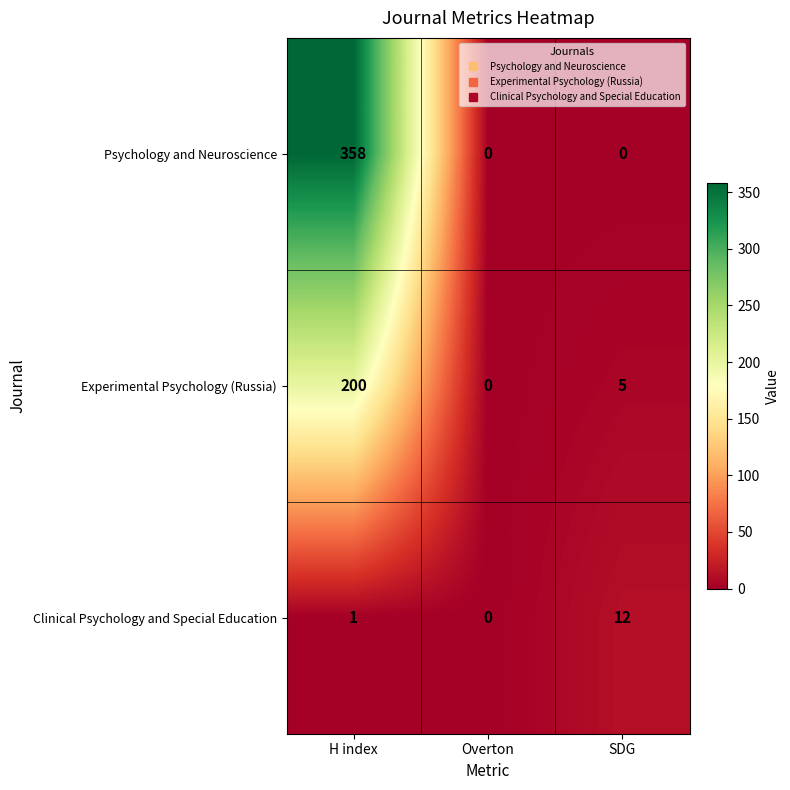

Count the number of categories in the chart.

3